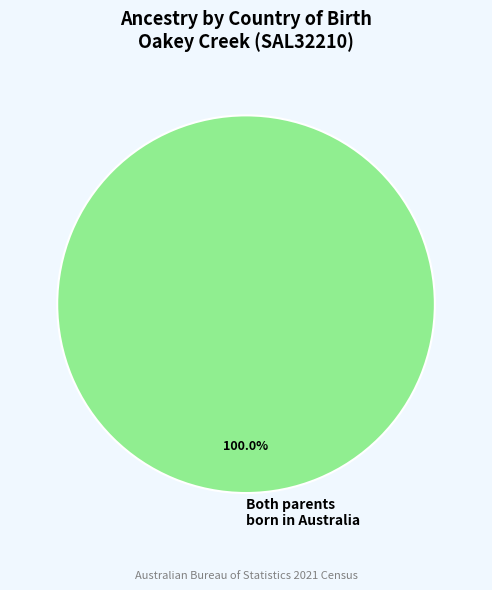

Rank the categories by value from lowest to highest.

Both parents born in Australia